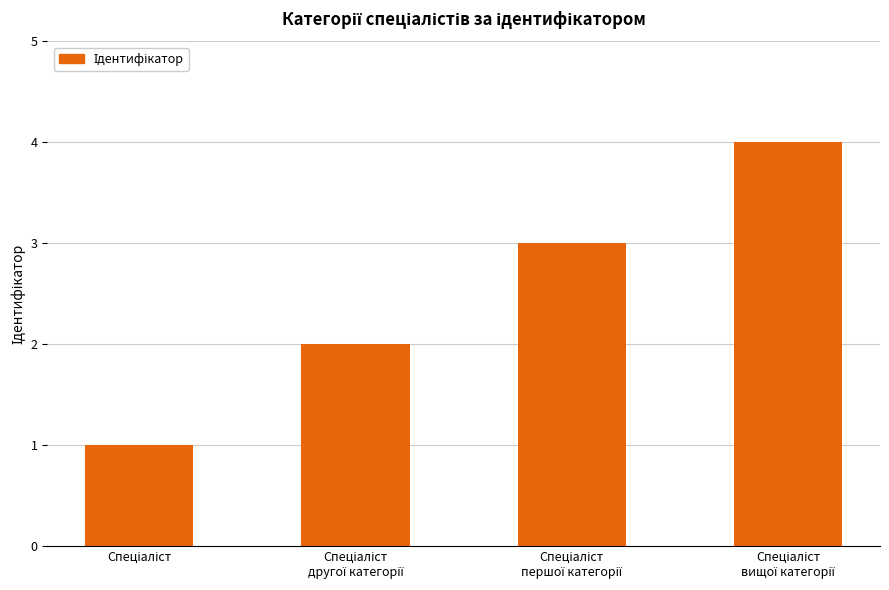

What is the difference between the maximum and minimum values?

3